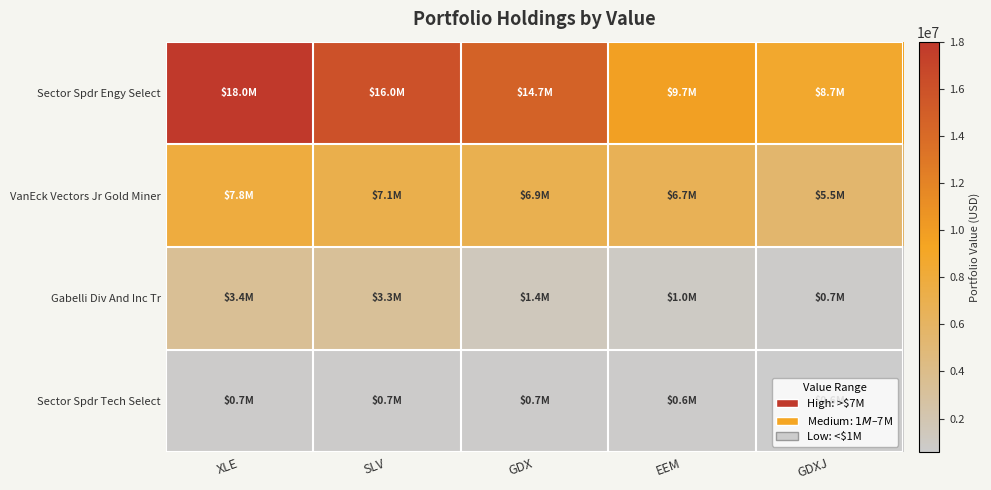

Reading left to right, extract all data points from this chart.

Sector Spdr Engy Select: XLE=18005000	SLV=15967000	GDX=14684000	EEM=9723000	GDXJ=8728000
VanEck Vectors Jr Gold Miner: XLE=7843000	SLV=7128000	GDX=6909000	EEM=6663000	GDXJ=5467000
Gabelli Div And Inc Tr: XLE=3410000	SLV=3293000	GDX=1448000	EEM=992000	GDXJ=732000
Sector Spdr Tech Select: XLE=689000	SLV=680000	GDX=656000	EEM=642000	GDXJ=569000